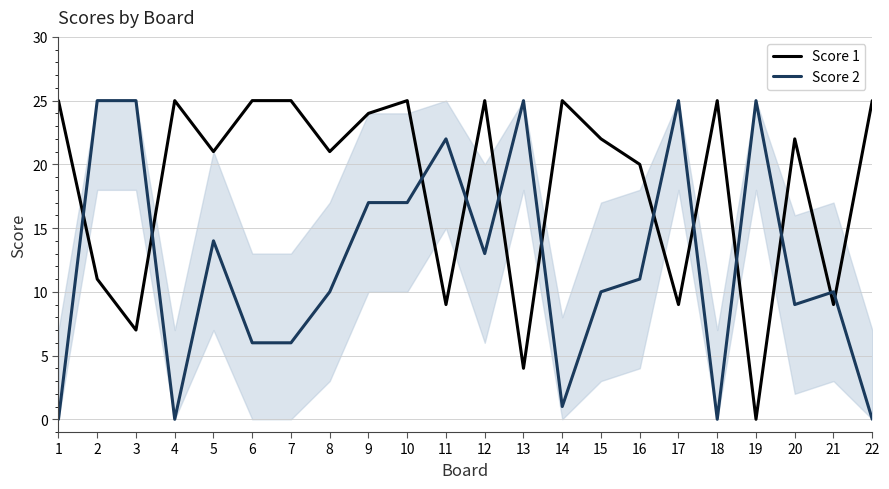

What are all the series names shown in the legend?

Score 1, Score 2